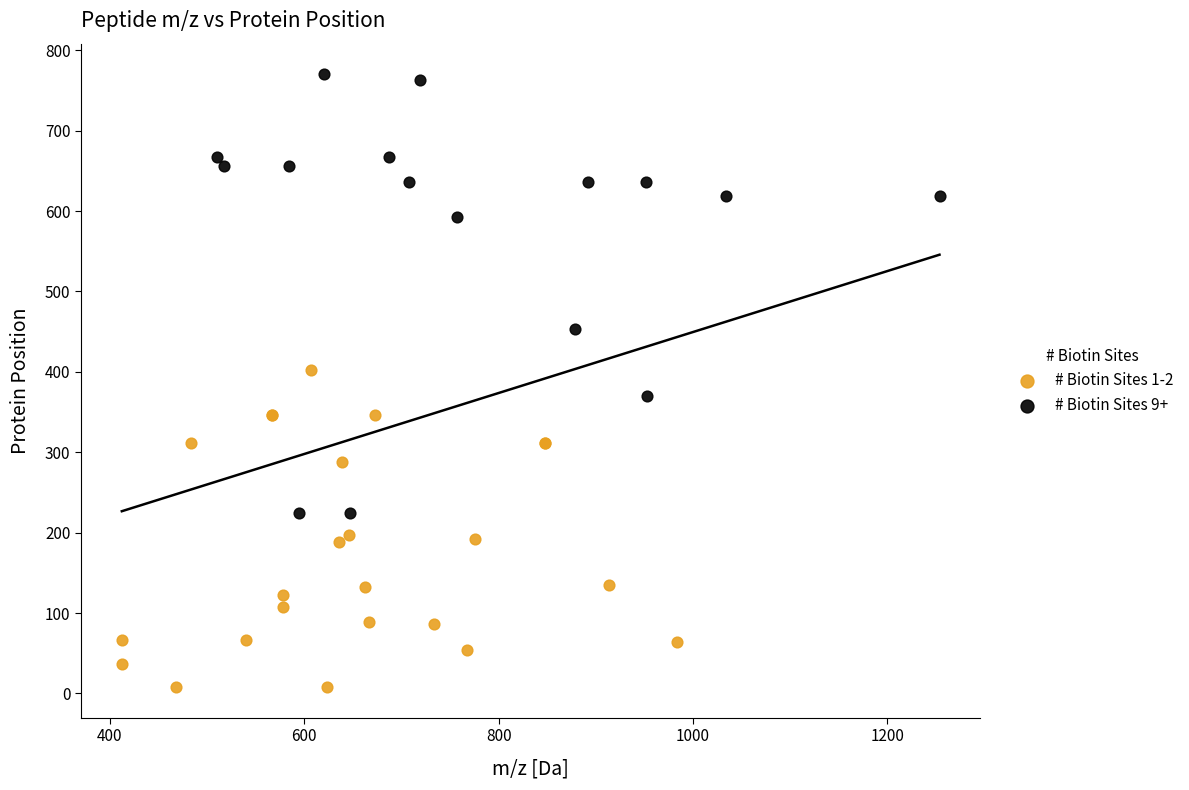

Which series contains the lowest Y value?

# Biotin Sites 1-2